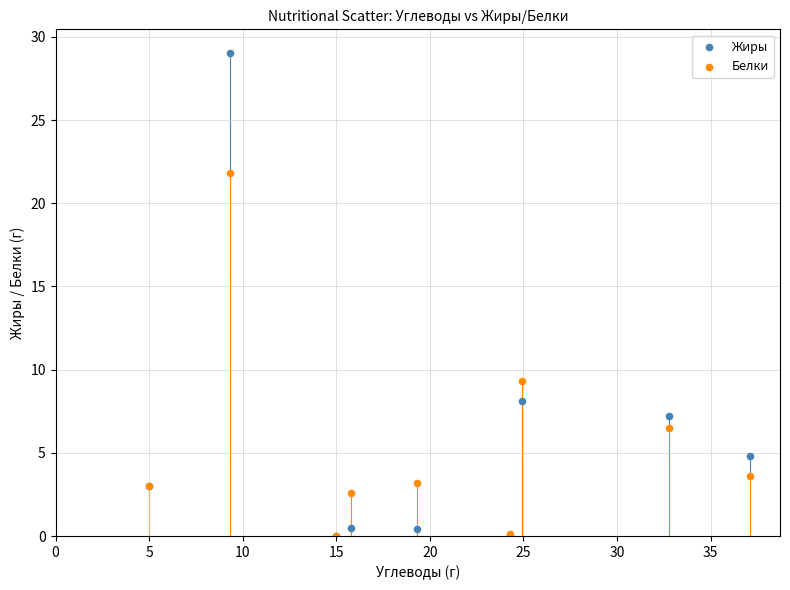

Which series contains the highest Y value?

Жиры